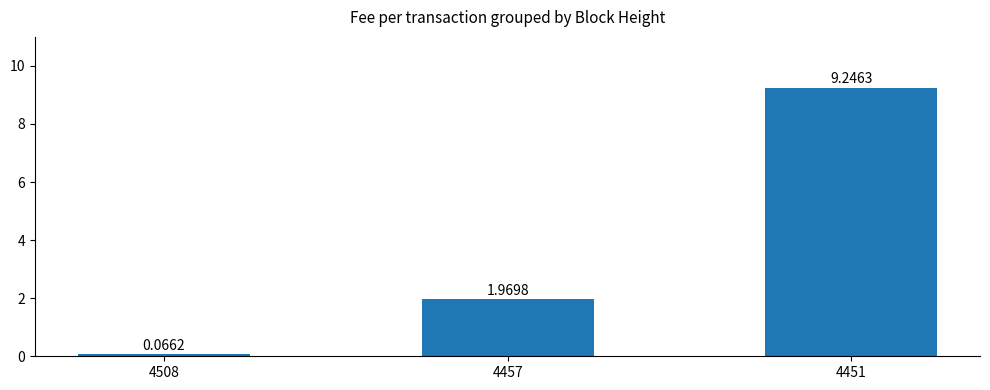

List the labels in order of value, smallest first.

4508, 4457, 4451